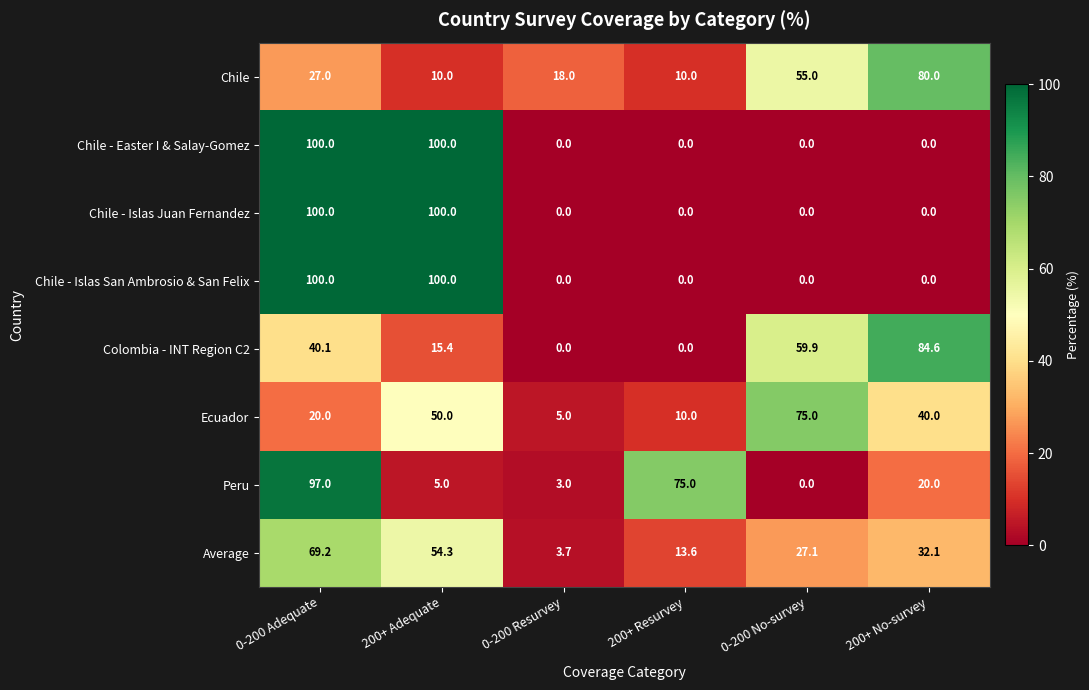

What is the highest value of the Chile series?

80.0